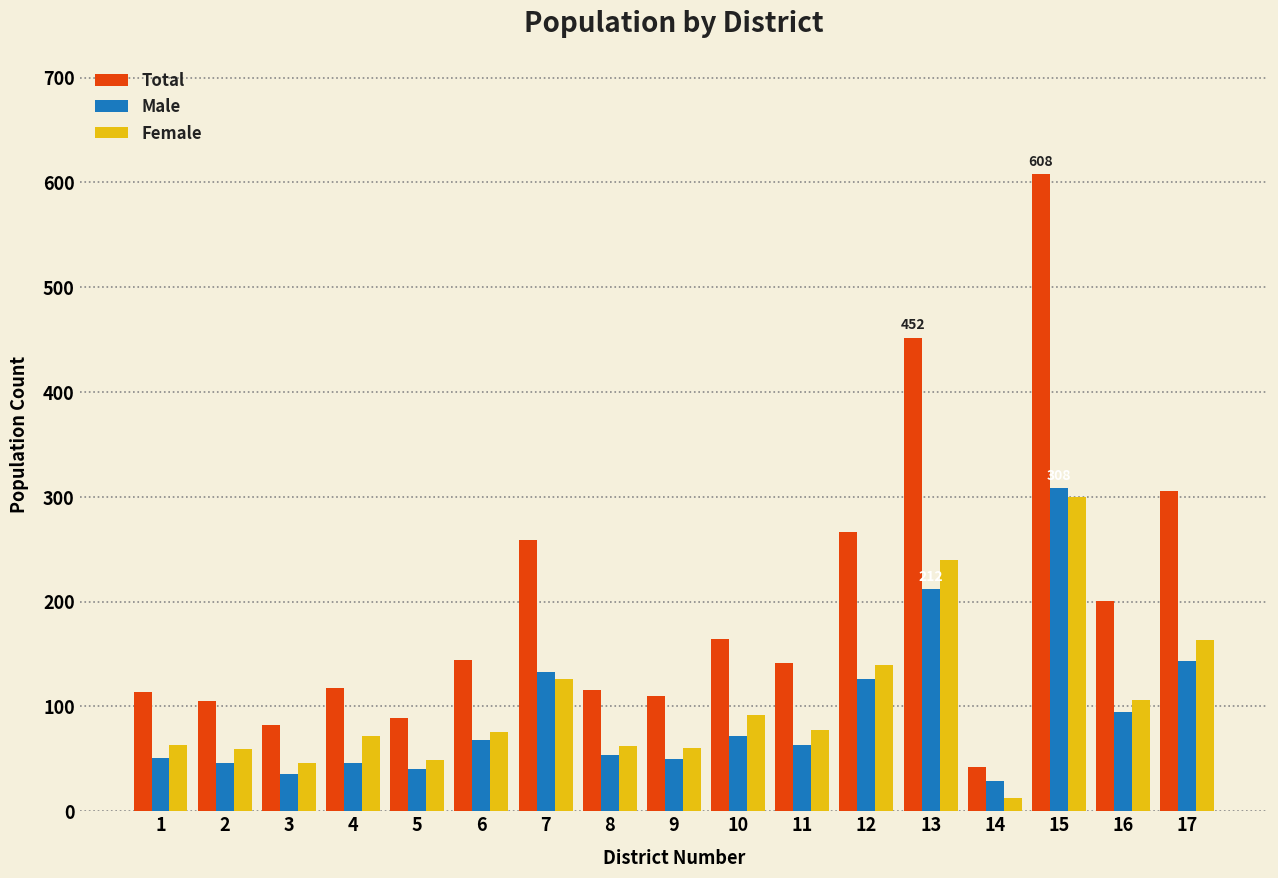

At how many categories does at least one series exceed 313?

2